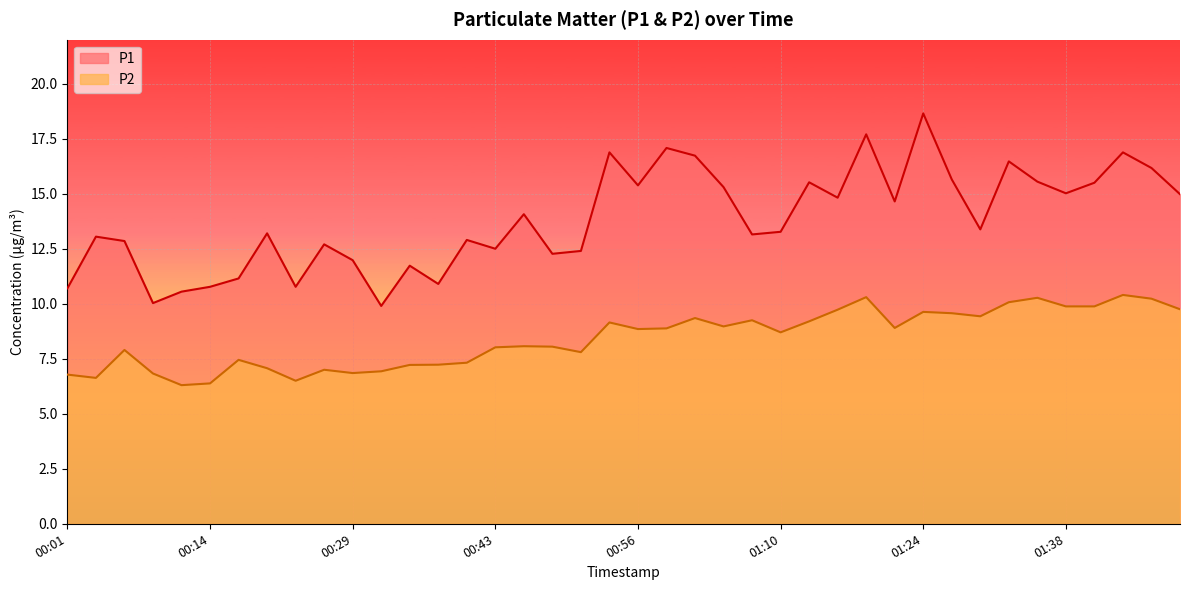

List the labels in order of P1 value, largest first.

01:24, 01:19, 00:59, 00:54, 01:44, 01:02, 01:32, 01:47, 01:27, 01:35, 01:13, 01:41, 00:56, 01:05, 01:38, 01:49, 01:16, 01:21, 00:45, 01:30, 01:10, 00:20, 01:08, 00:03, 00:40, 00:06, 00:26, 00:43, 00:51, 00:48, 00:29, 00:34, 00:18, 00:37, 00:14, 00:23, 00:01, 00:12, 00:09, 00:31